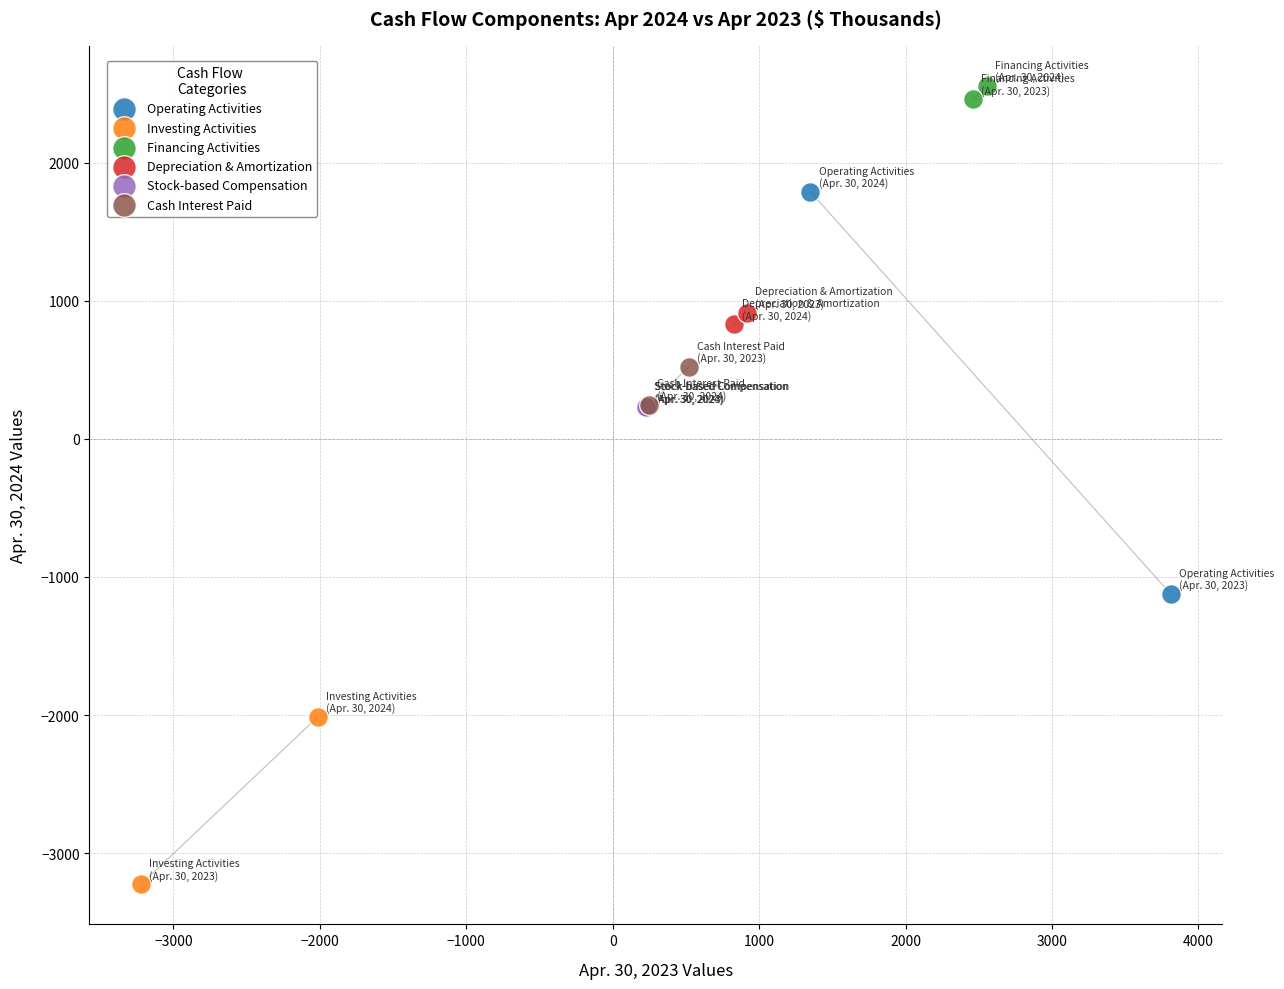

Which series contains the lowest Y value?

Investing Activities